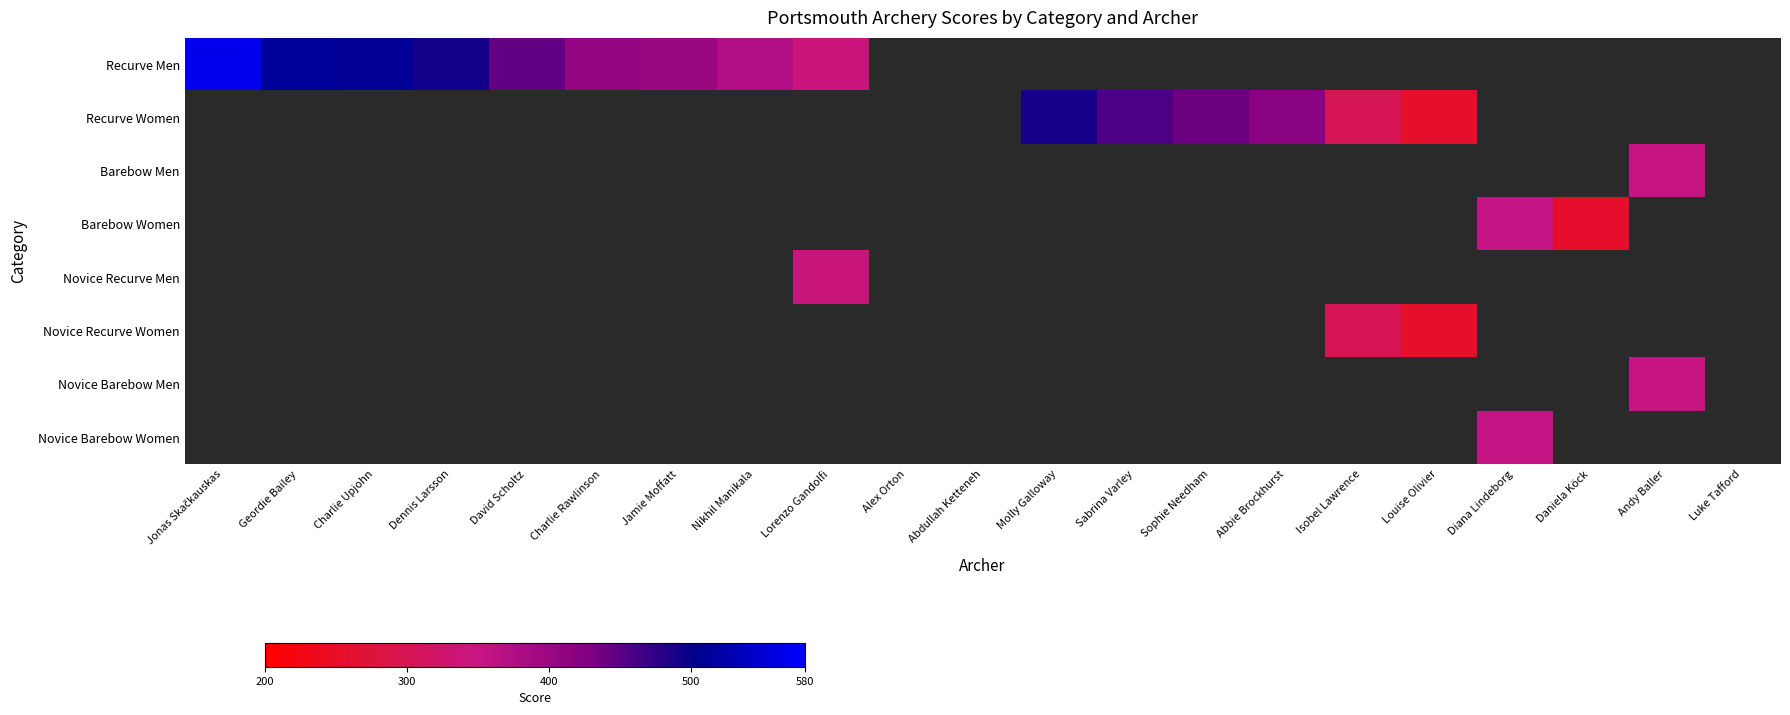

List the series in order of their peak value, highest first.

Recurve Men, Recurve Women, Barebow Men, Barebow Women, Novice Recurve Men, Novice Recurve Women, Novice Barebow Men, Novice Barebow Women